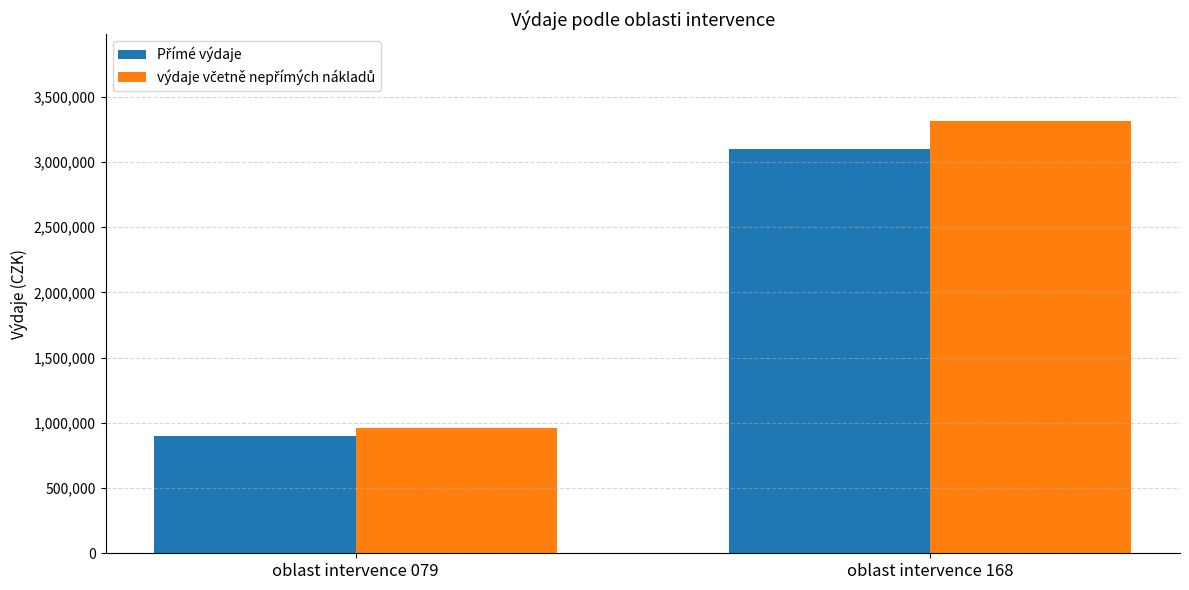

What is the total value across all series at oblast intervence 079?

1863000